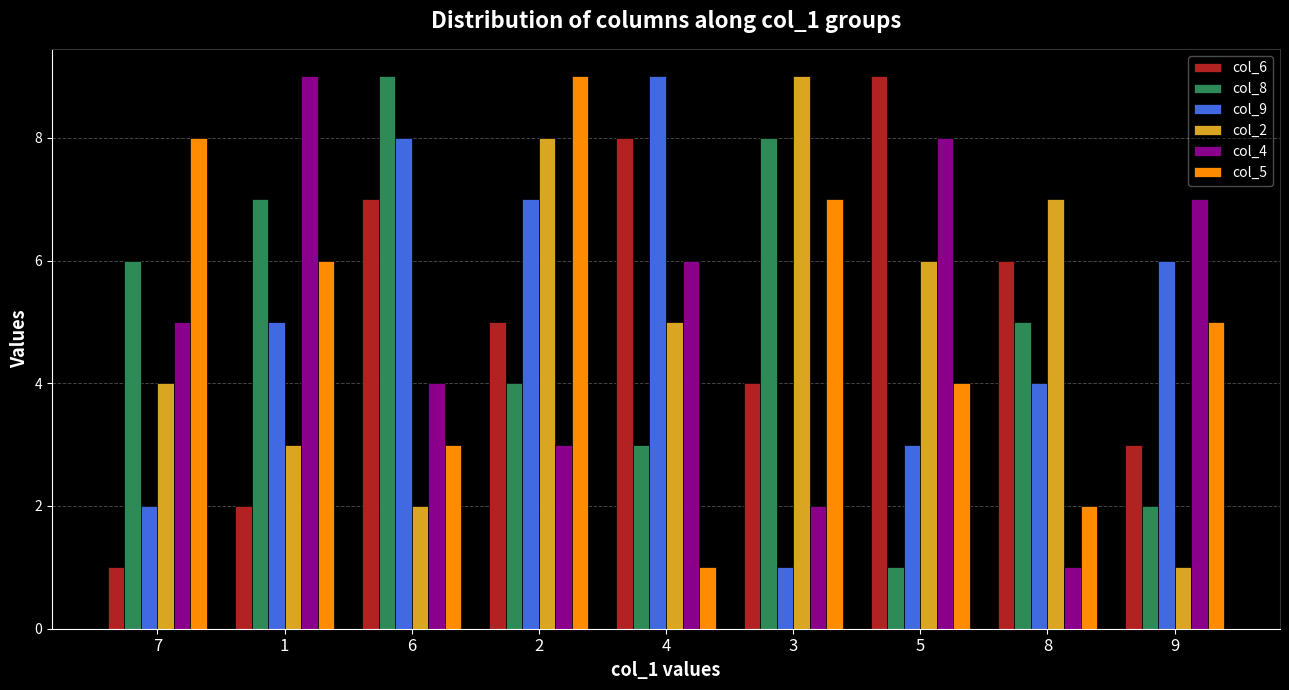

At 4, list the series in order from largest to smallest.

col_9, col_6, col_4, col_2, col_8, col_5